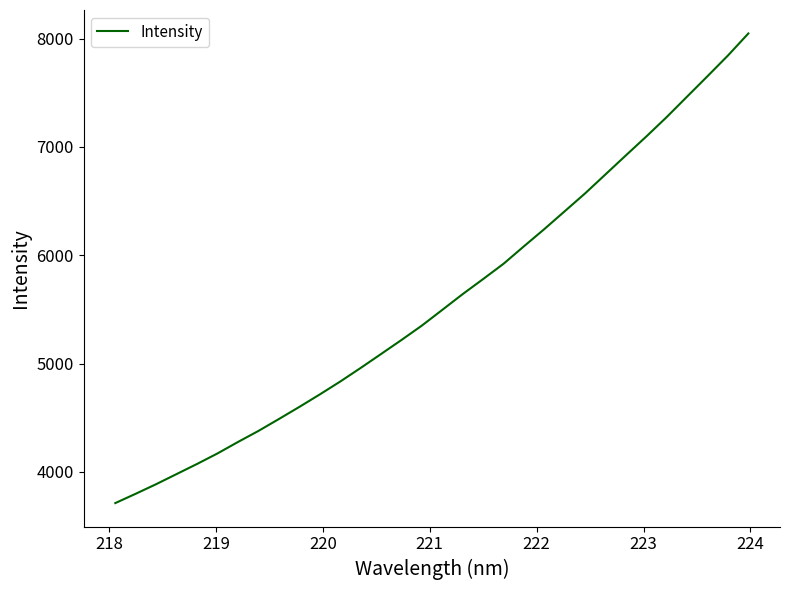

What is the greatest value displayed?

8047.5